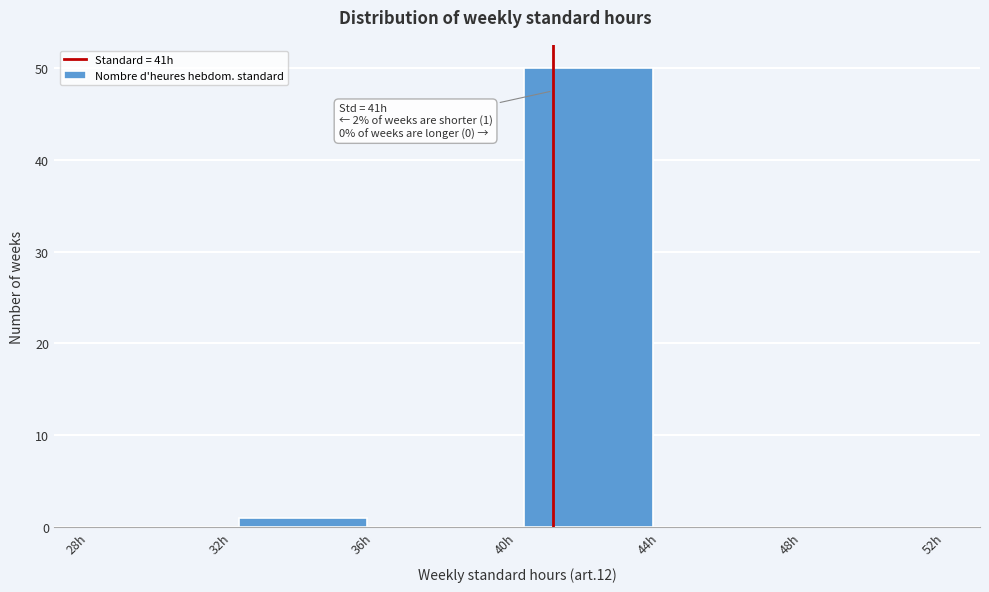

Over which range of the x-axis is the bar tallest?

40 to 44